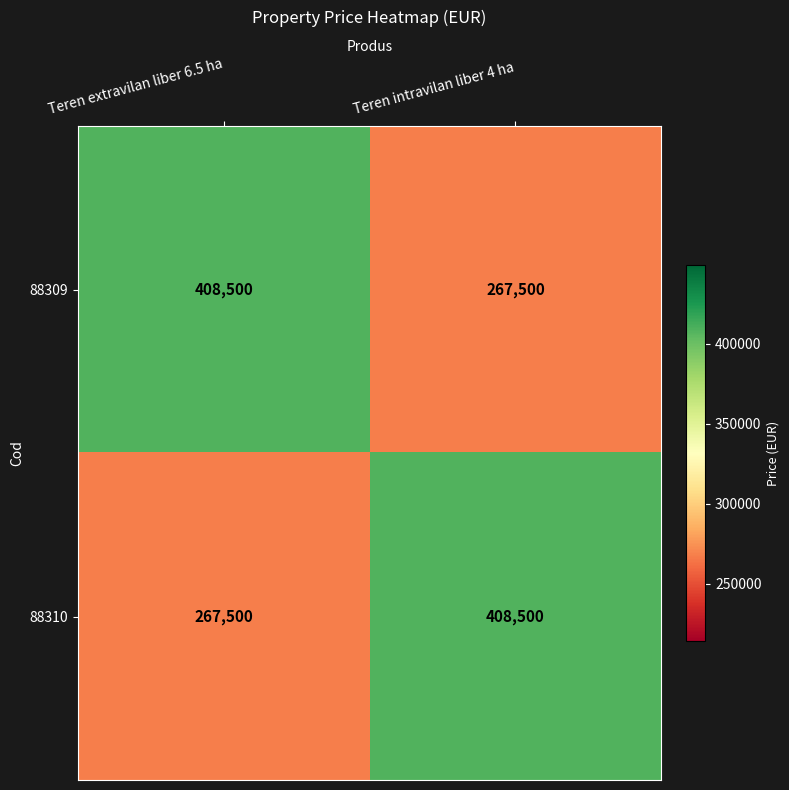

Is it true that 88310 equals 361750 at Teren extravilan liber 6.5 ha?

False